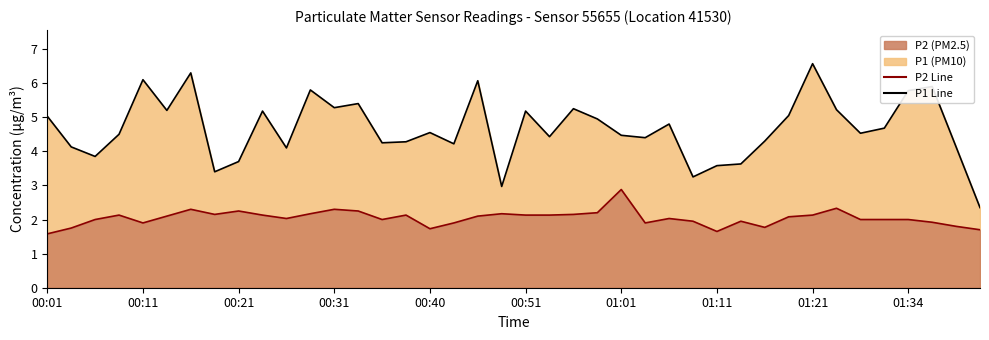

True or false: P2 and P1 intersect in this chart.

False